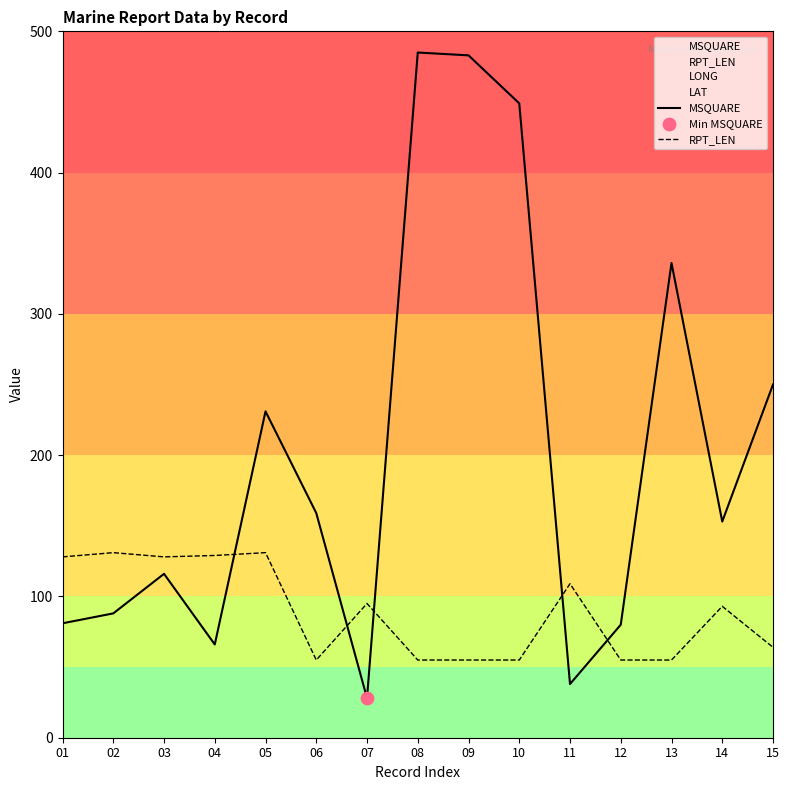

At how many categories does at least one series exceed 290?

4